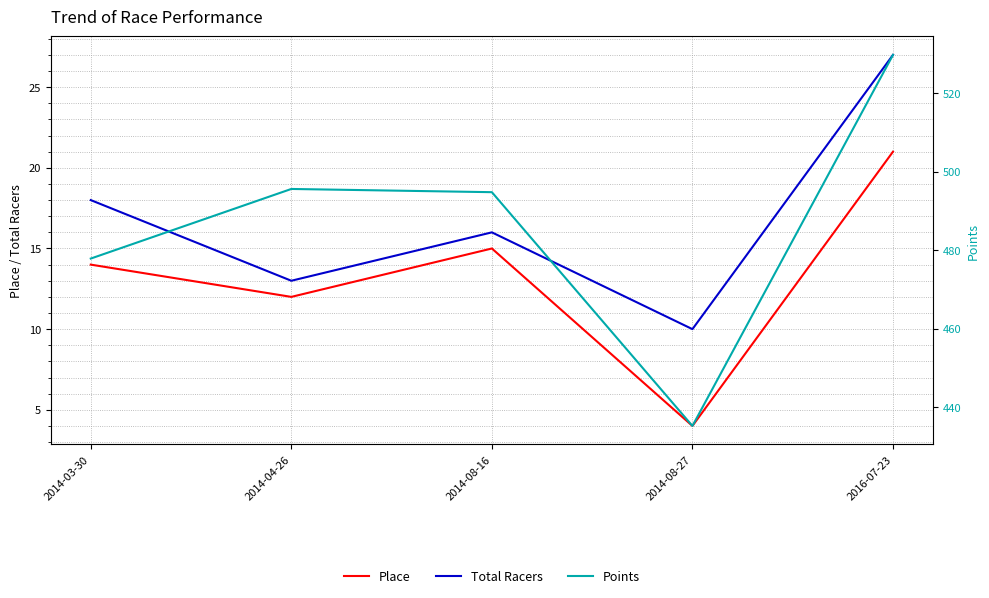

Which series changed the most between 2014-04-26 and 2014-08-27?

Points